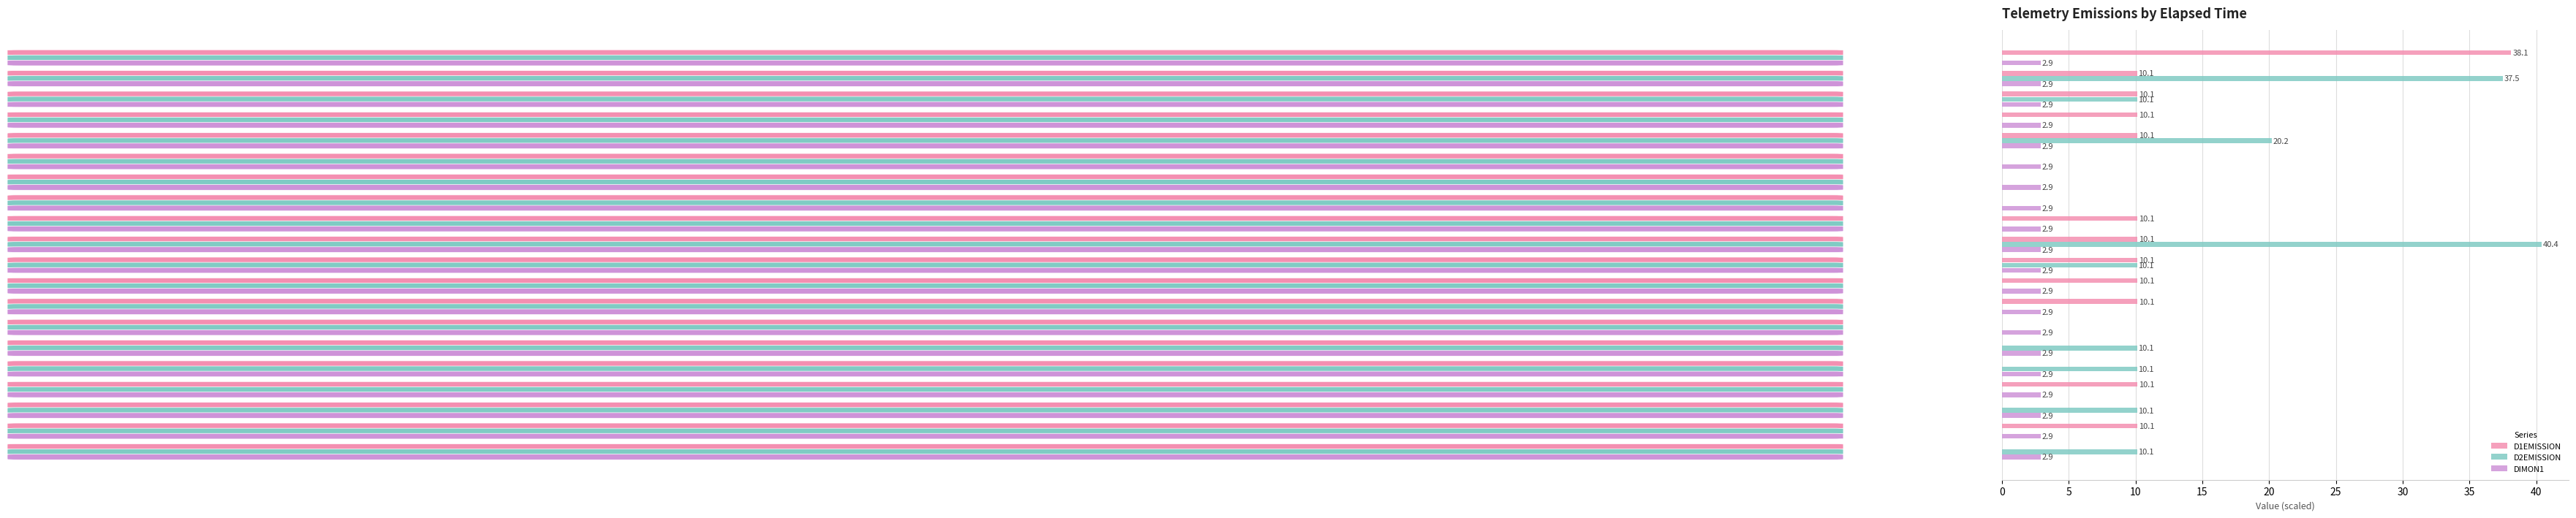

How many positive values does the D1EMISSION series have?

12